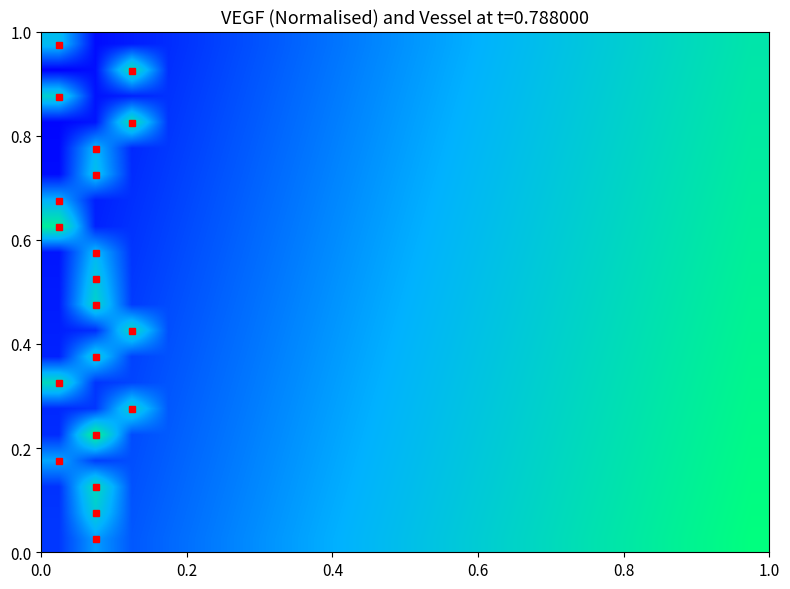

At how many categories does at least one series exceed 577?

9